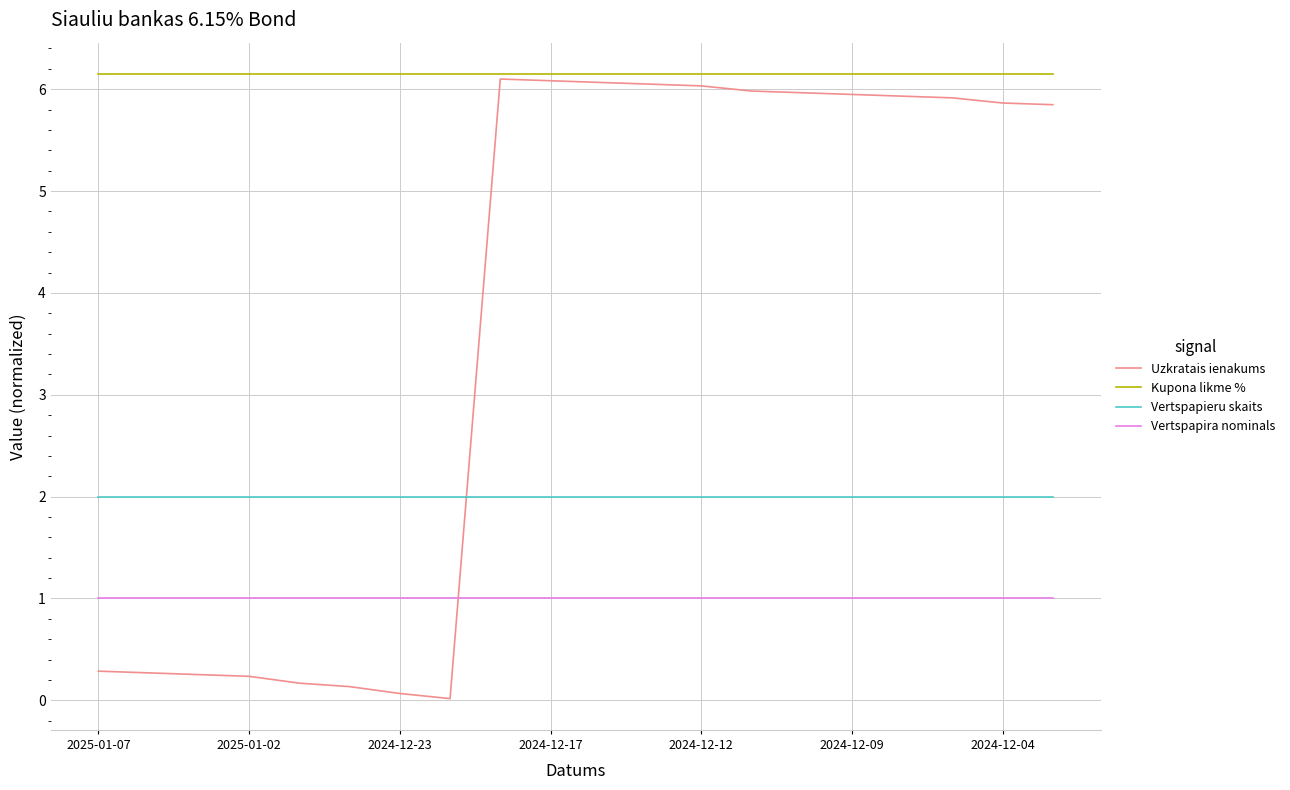

Rank the series by their average value, from lowest to highest.

Vertspapira nominals, Vertspapieru skaits, Uzkratais ienakums, Kupona likme %